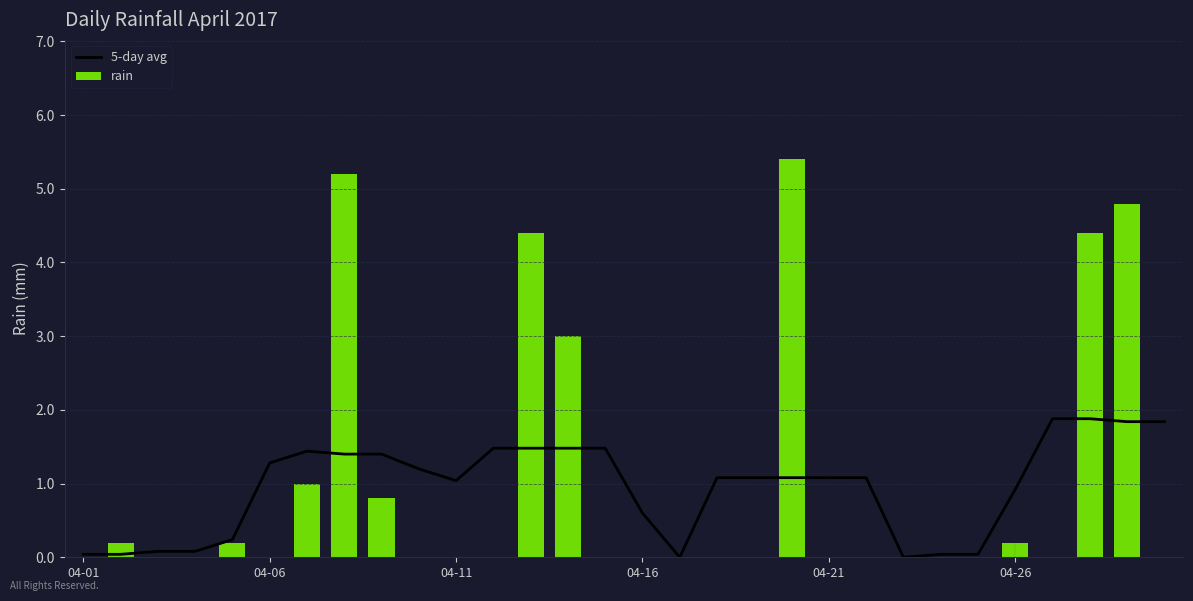

How many values in the 5-day avg series are below 1?

11